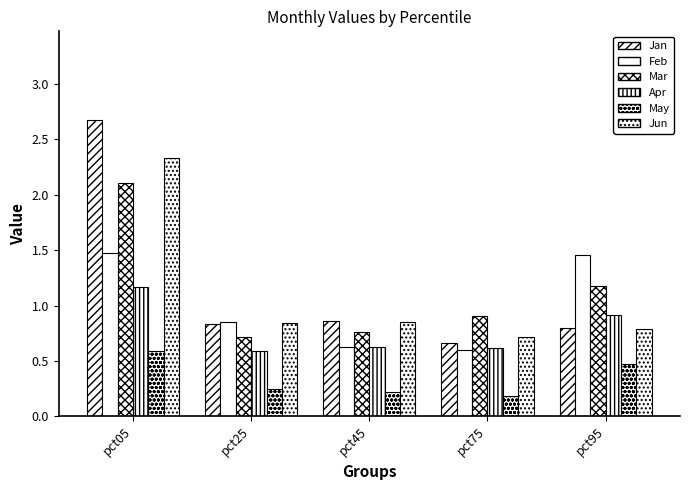

How many groups of bars are there?

5